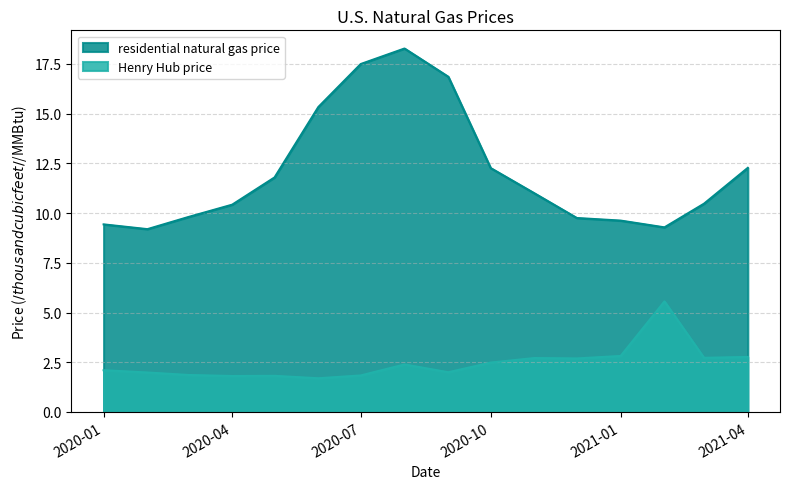

Does the chart have visible grid lines?

Yes